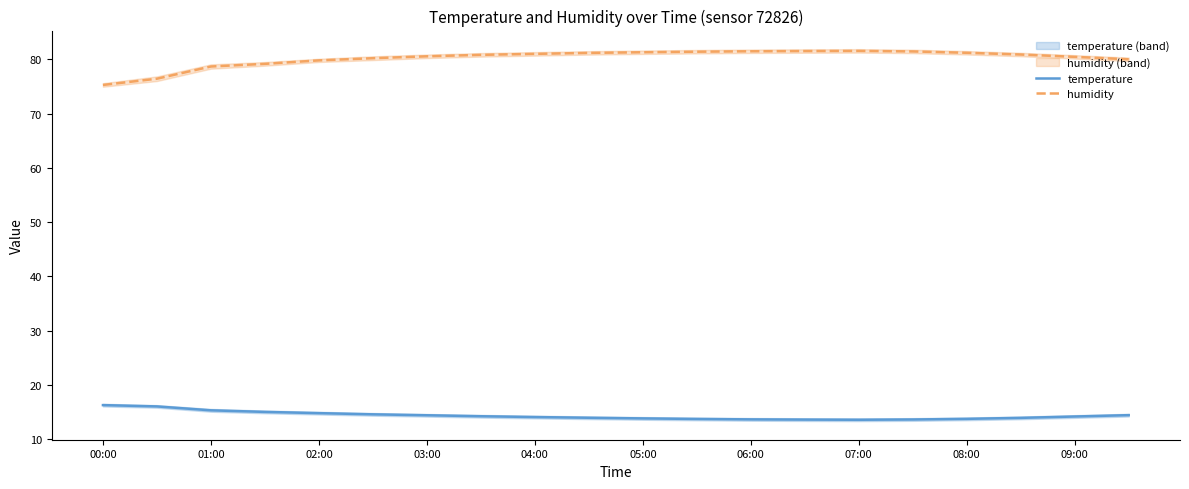

What are all the series names shown in the legend?

temperature, humidity